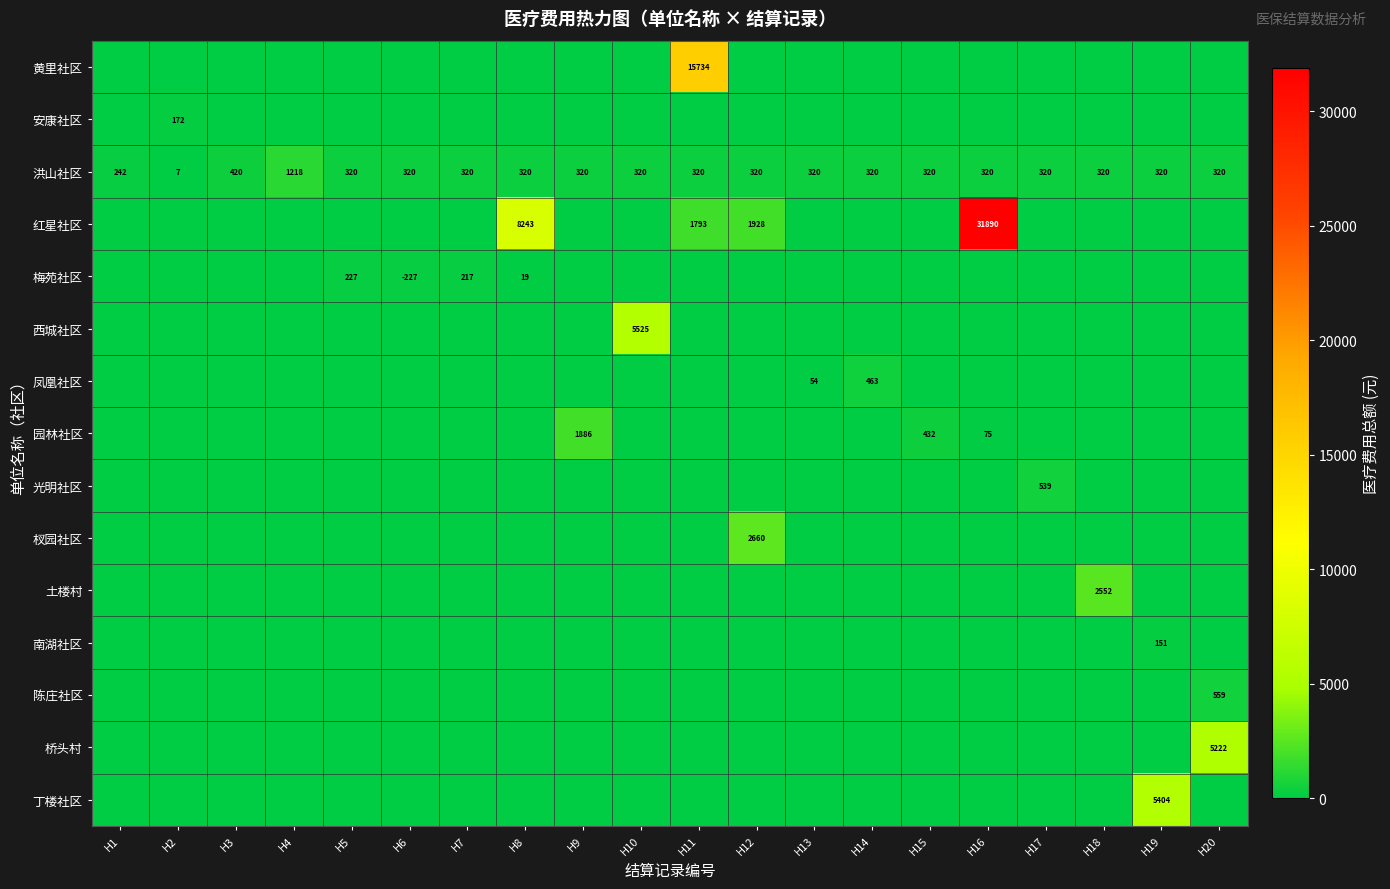

The 安康社区 series shows 260 at H2. True or false?

False